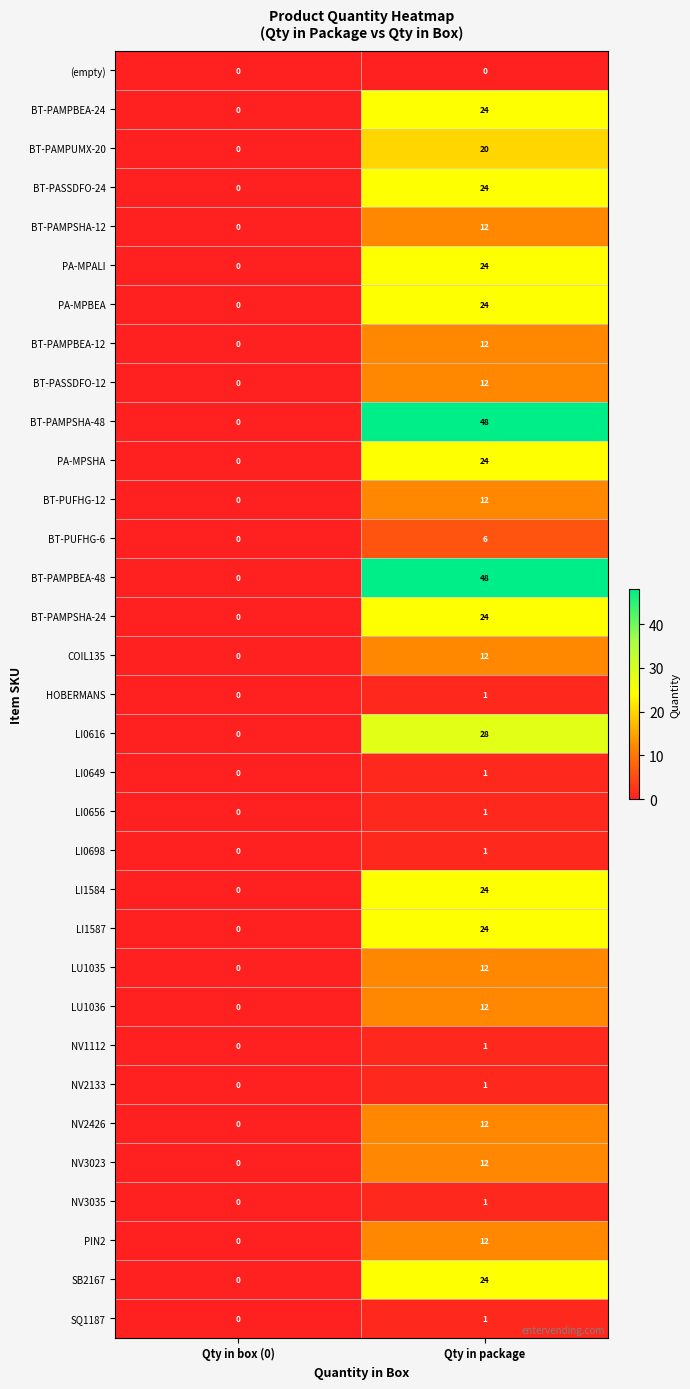

What is the approximate value of BT-PUFHG-6 at Qty in package?

6